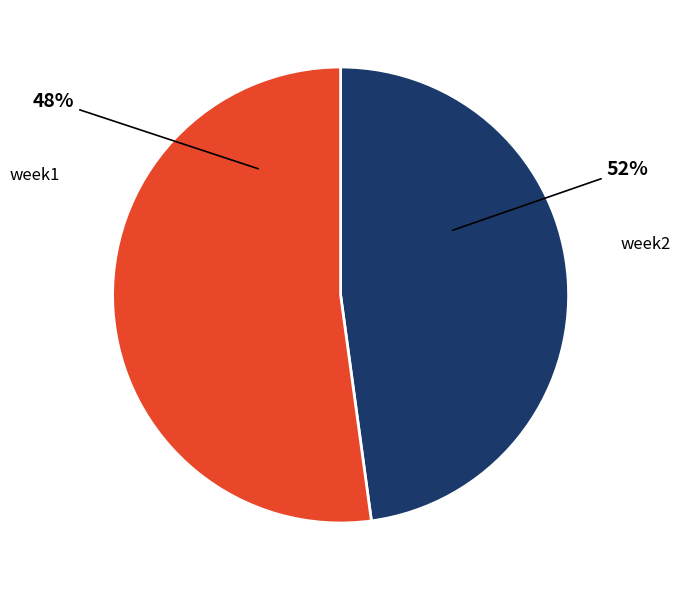

Which category has the biggest portion of the pie?

week2